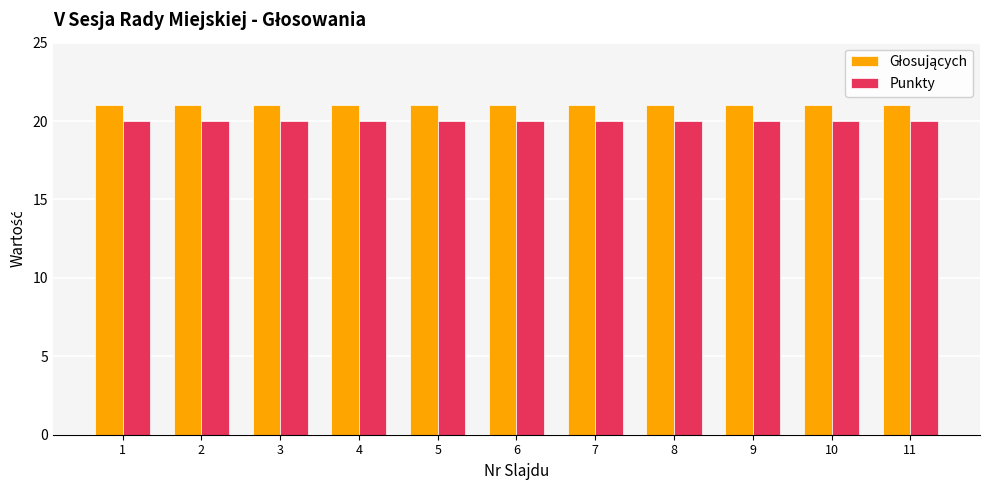

What is the value of the Punkty bar at the 2nd from the left?

20